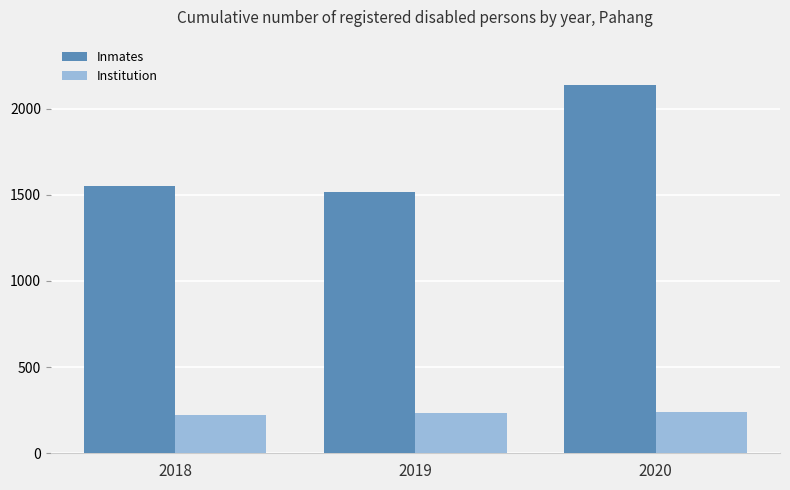

List the series in order of their peak value, lowest first.

Institution, Inmates